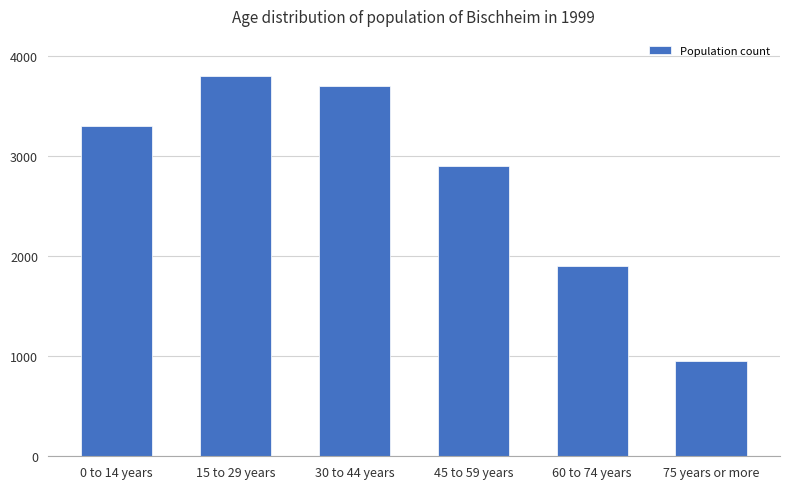

List the labels in order of value, largest first.

15 to 29 years, 30 to 44 years, 0 to 14 years, 45 to 59 years, 60 to 74 years, 75 years or more